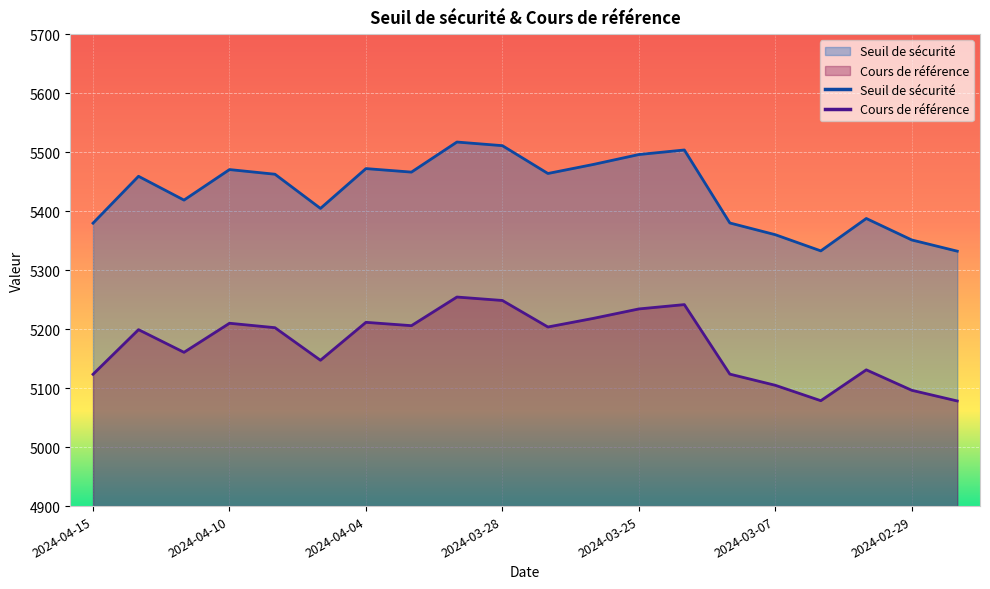

How many interior local peaks does the Seuil de sécurité series have?

6